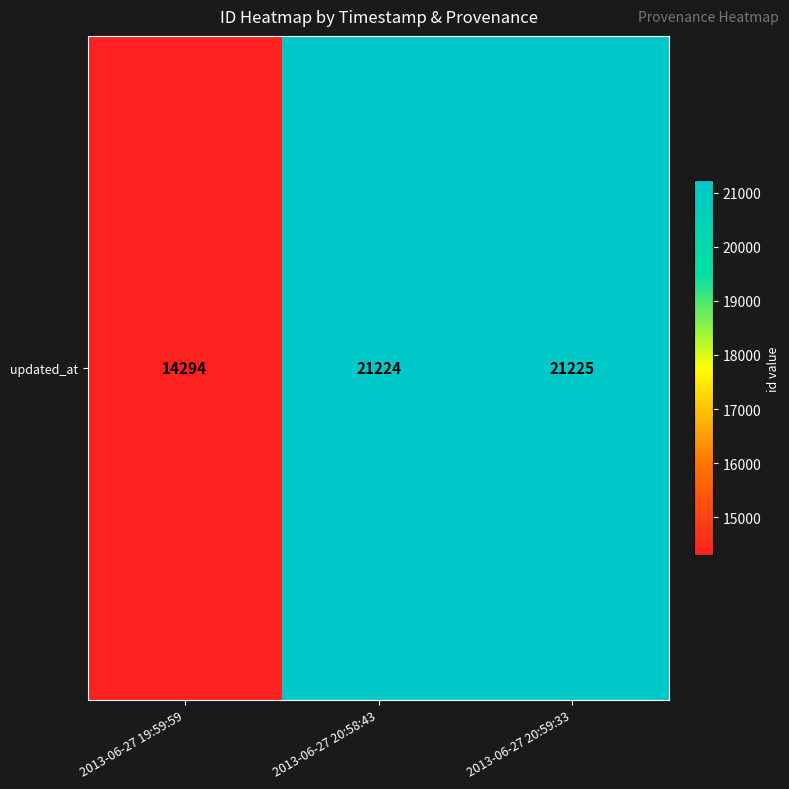

At which label does the data first exceed 21224?

2013-06-27 20:59:33